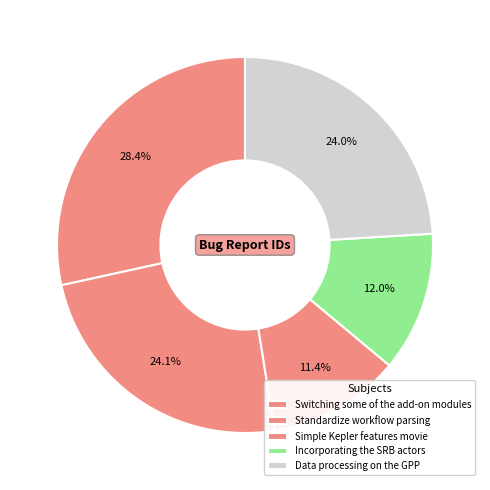

What percentage is NOT represented by Standardize workflow parsing?

75.9%